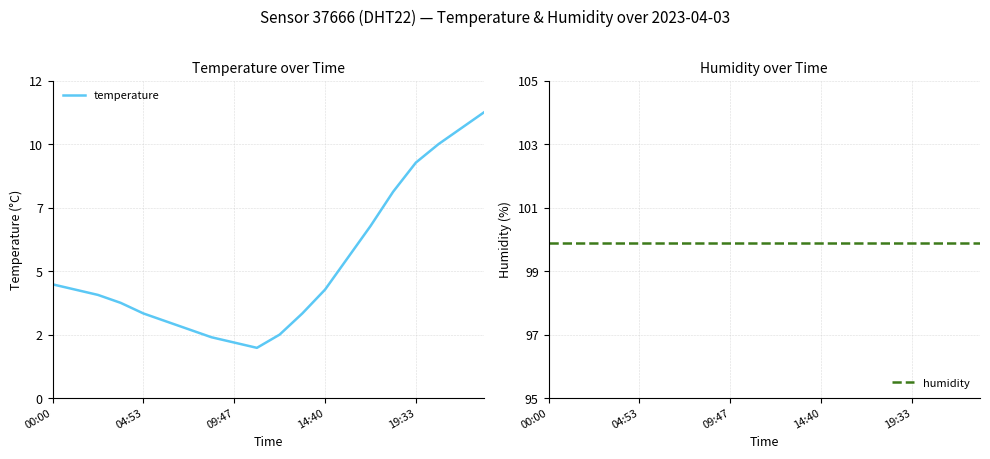

What are all the series names shown in the legend?

temperature, humidity